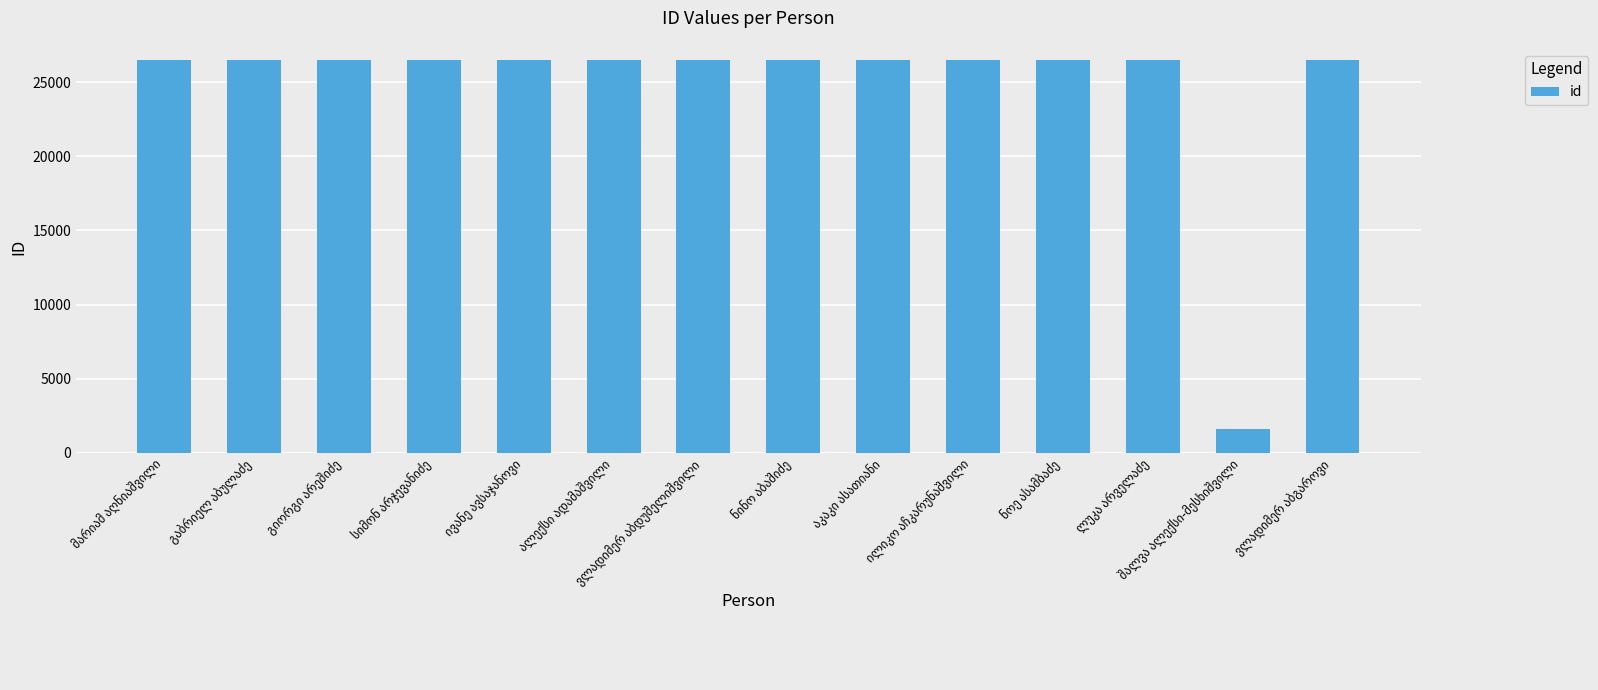

Does the chart contain stacked bars?

No